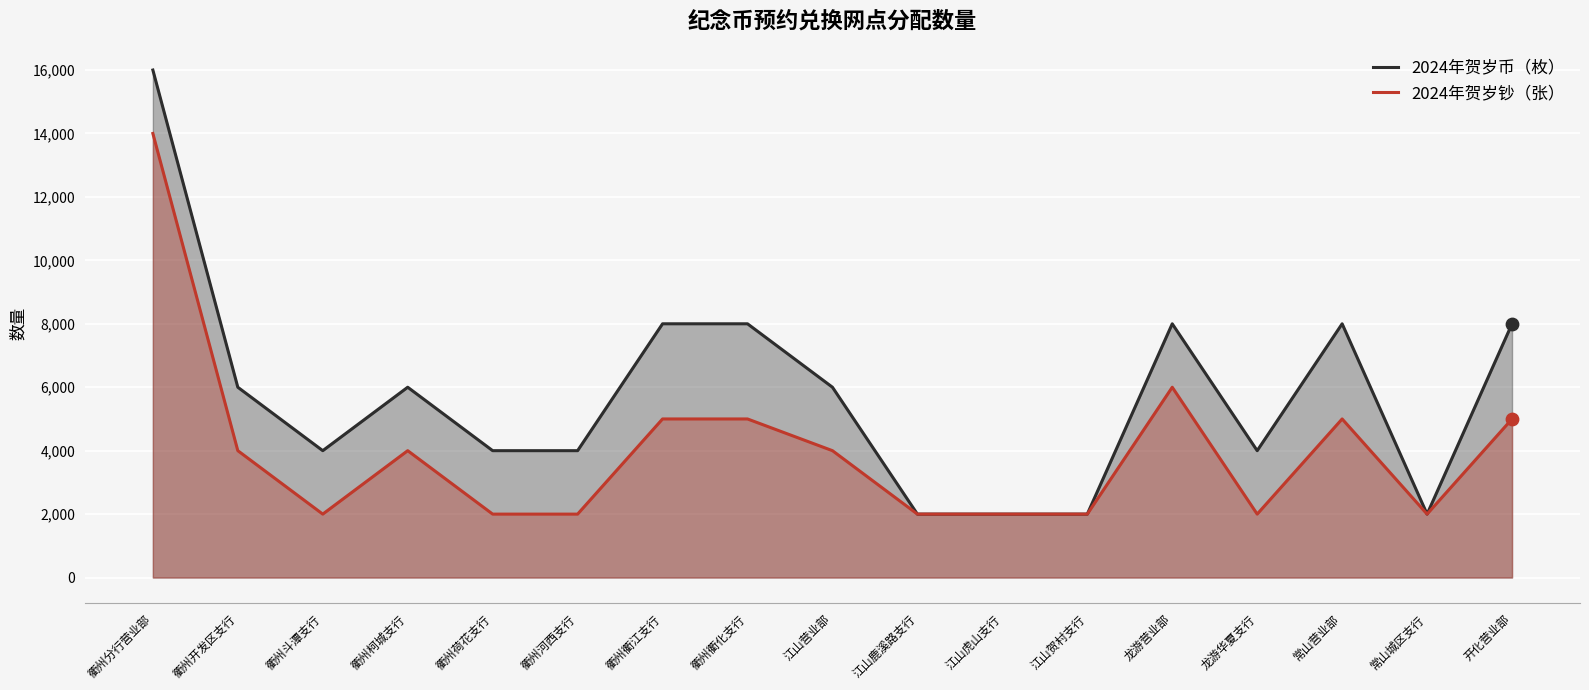

Which series reaches the maximum Y coordinate?

2024年贺岁币（枚）